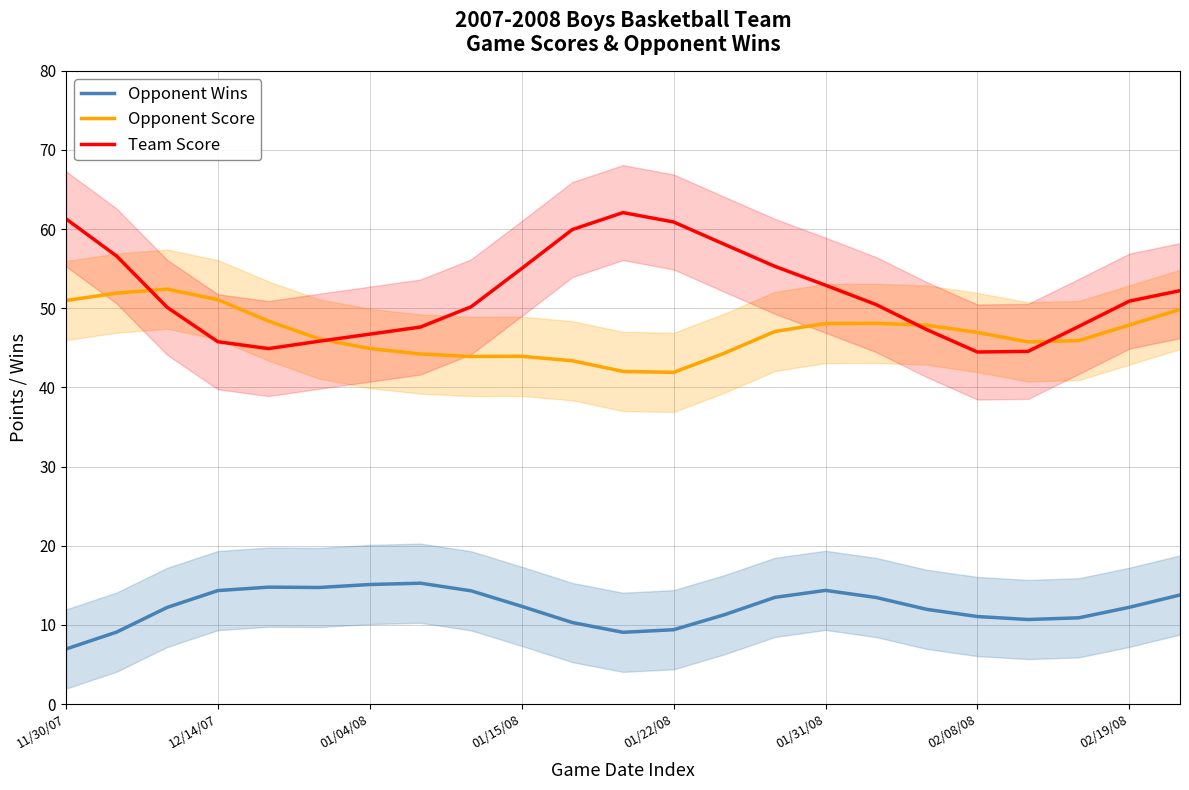

What is the average value of the Team Score series?

51.8